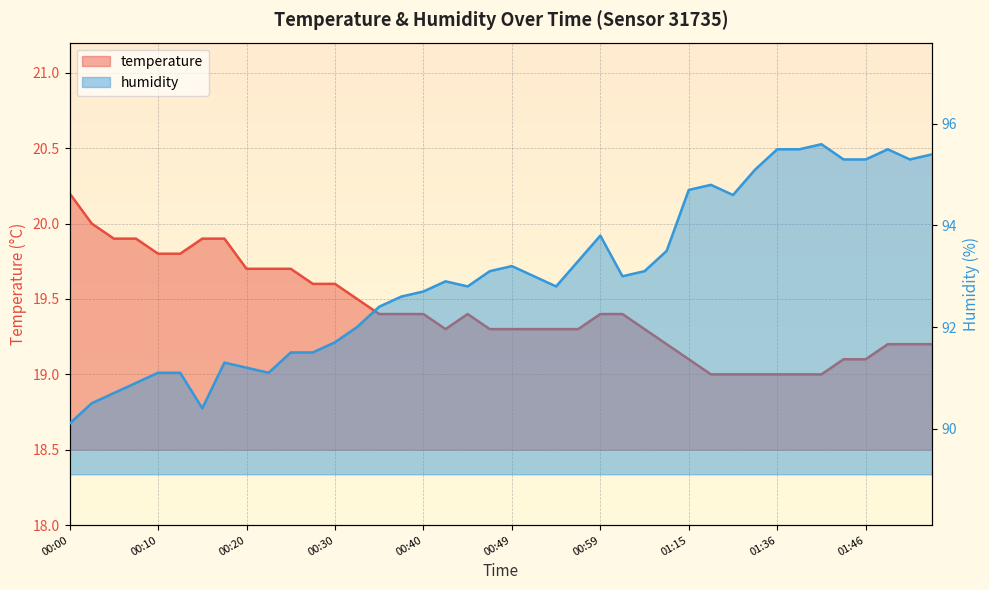

What is the total value across all series at 01:04?

112.4